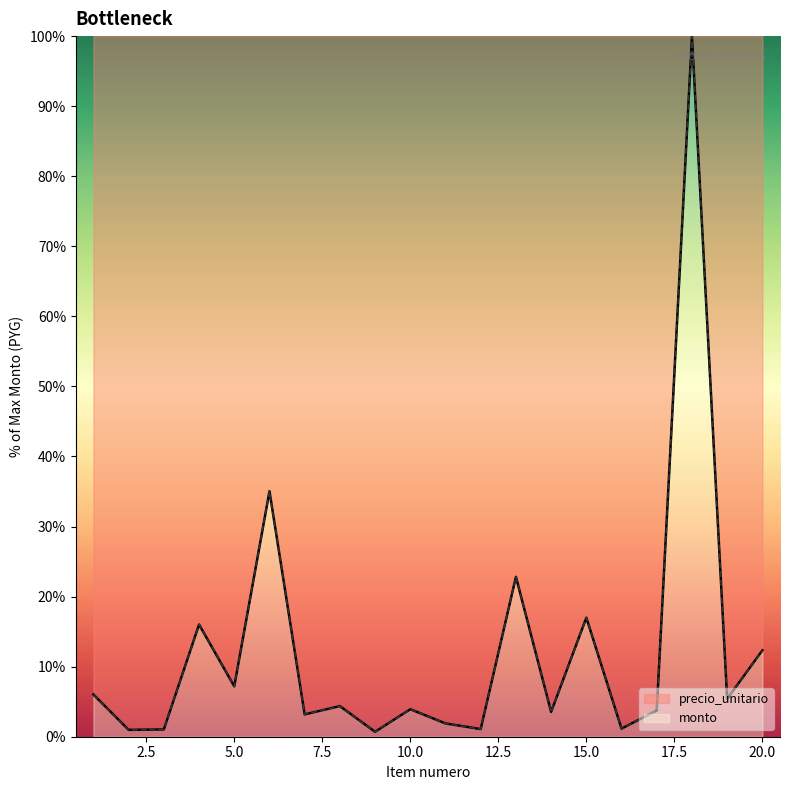

List the series in order of their peak value, lowest first.

precio_unitario, monto